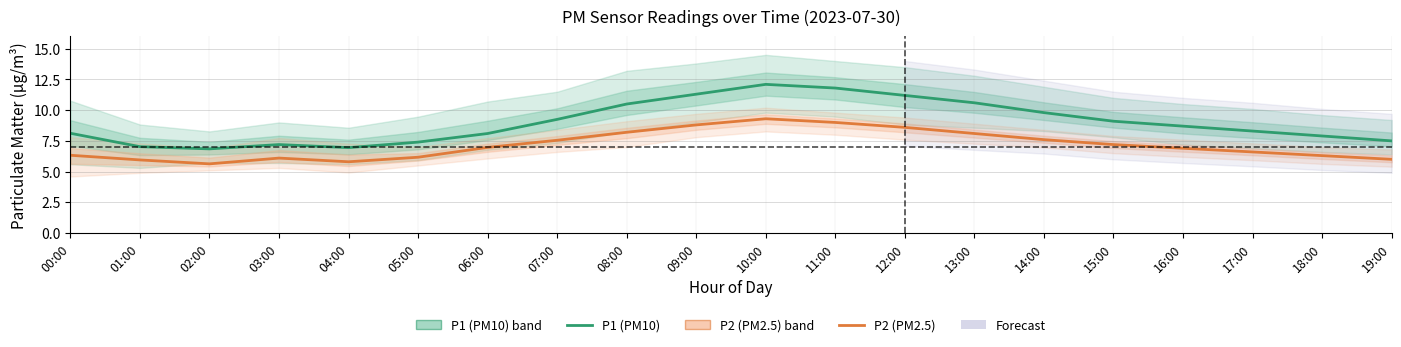

In P1 (PM10), how many points are higher than both neighbors (excluding endpoints)?

2